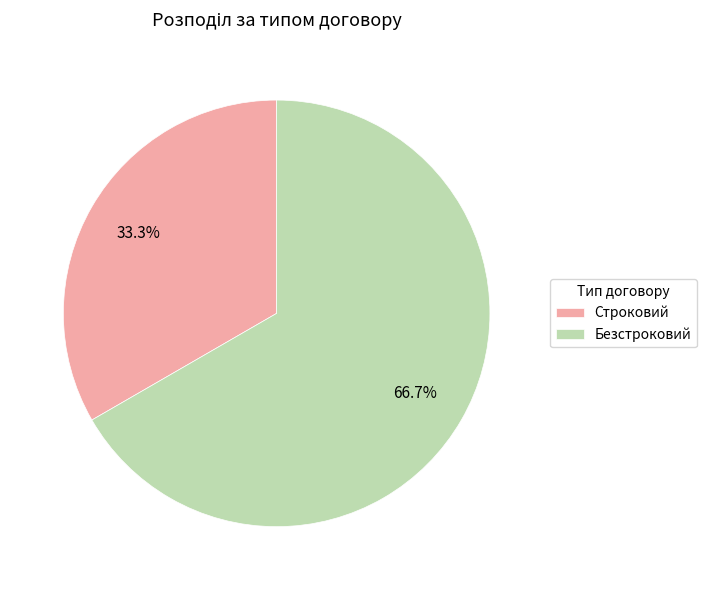

To the nearest percent, what is the combined percentage of Строковий and Безстроковий?

100%